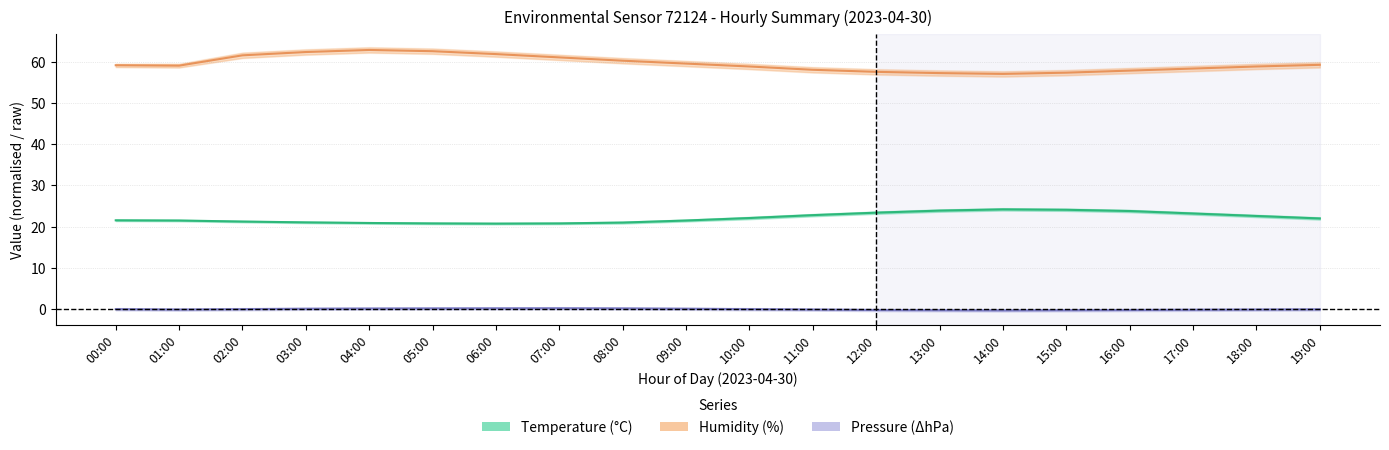

What value does the Humidity (%) series have at 15:00?

57.3